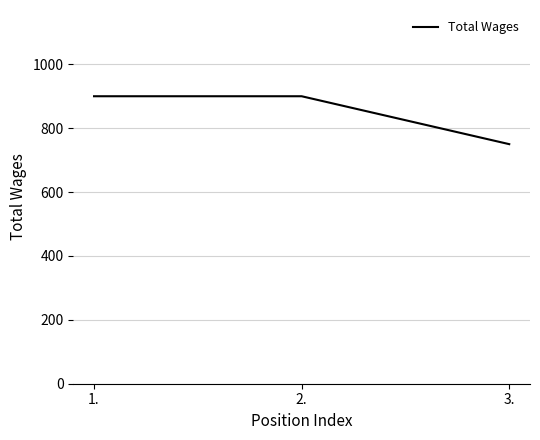

Read the value at 1., to the nearest 10.

900